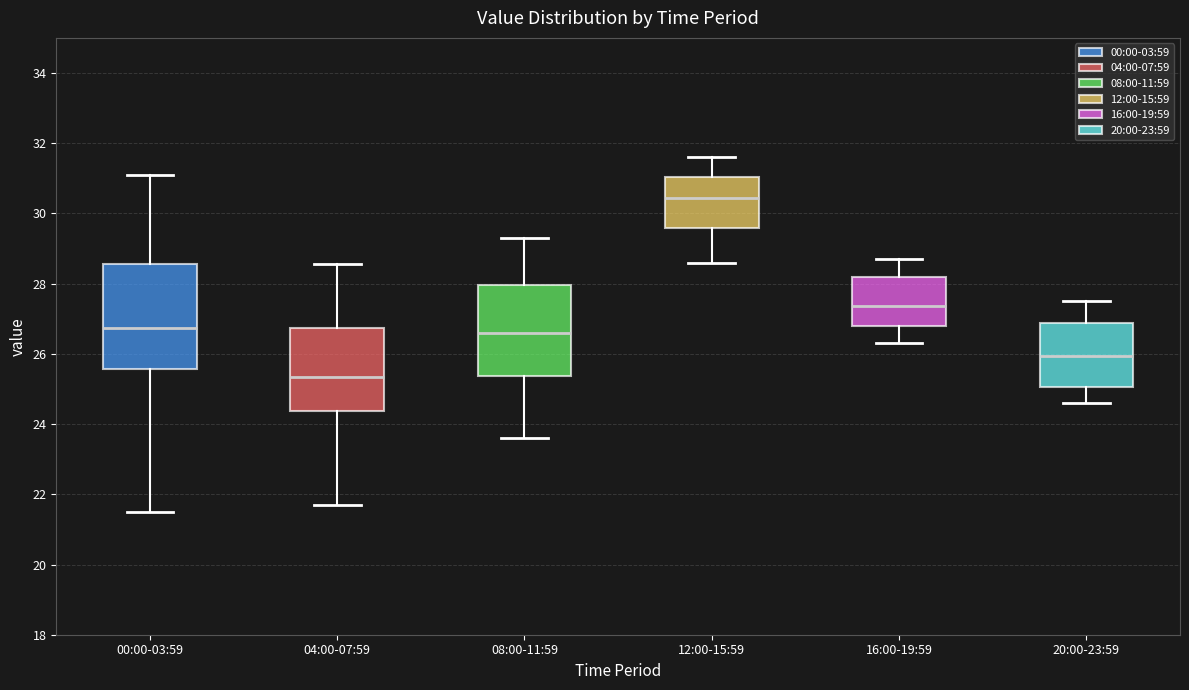

Where does the median line of the box for 16:00-19:59 sit on the y-axis? The values are not printed on the chart, so give them approximately, as read against the axis.

27.4